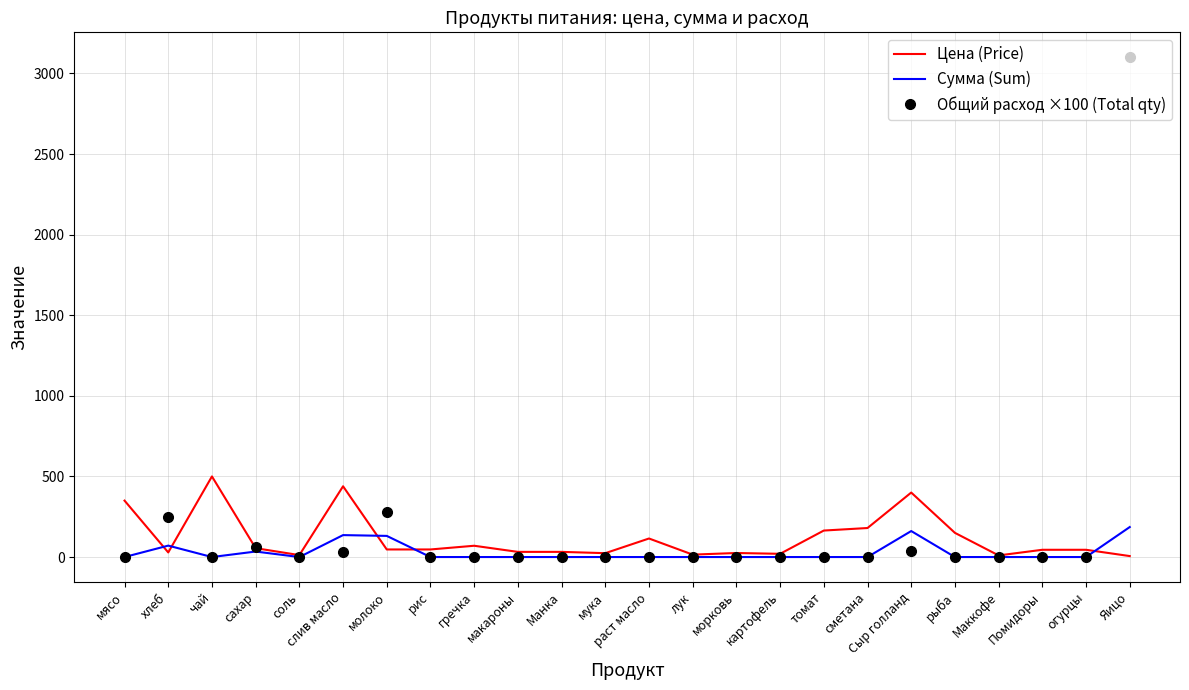

At which category does Цена (Price) reach its first local valley?

хлеб